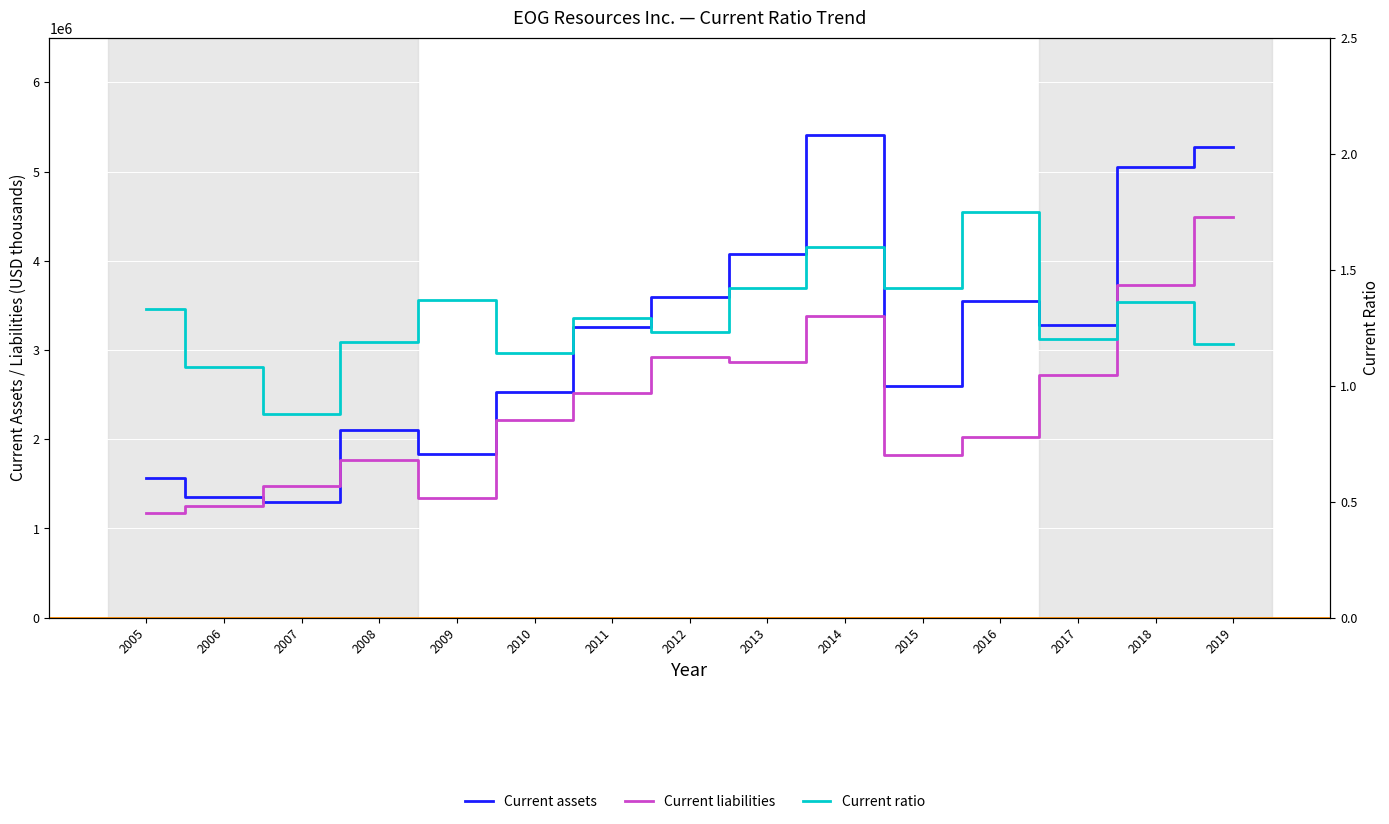

The value of Current ratio at 2015 is 1.4. True or false?

True